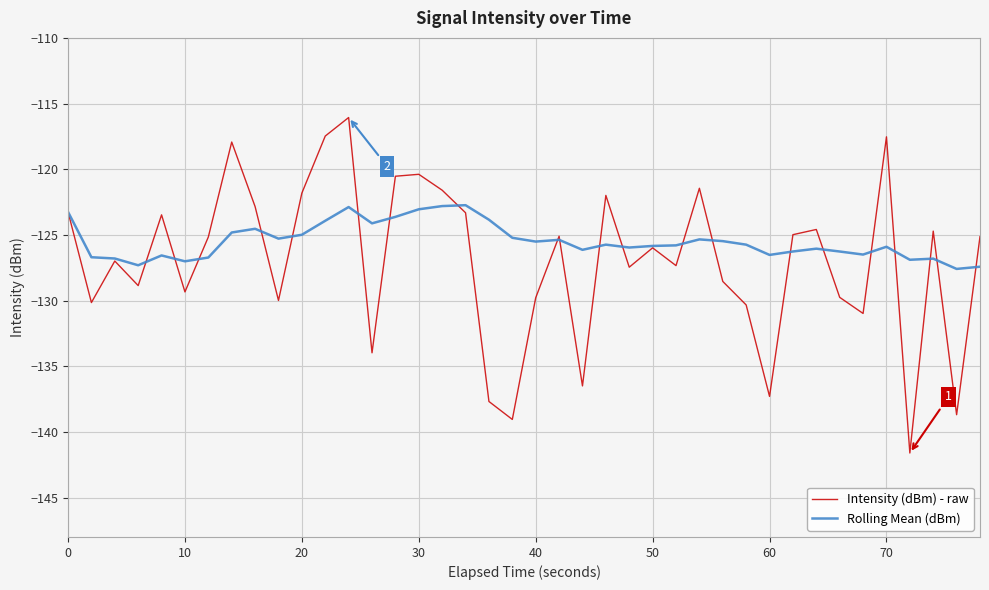

What is the minimum value shown in the chart?

-141.6